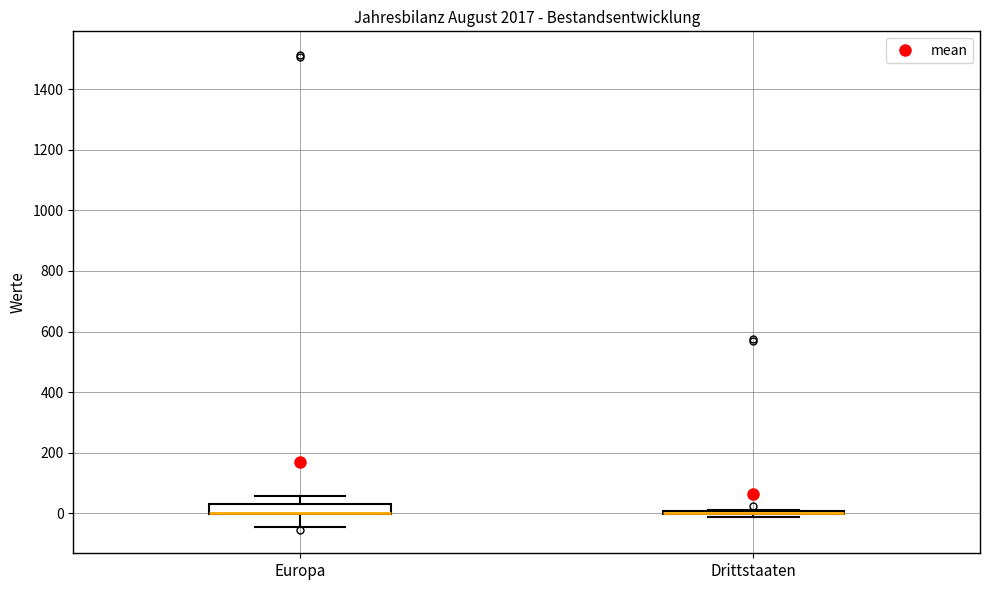

Reading left to right, read every box against the y-axis: the position of its median line, the range the box covers, and the ends of its whiskers. The values are not printed on the chart, so give them approximately, as read against the axis.

Europa: median 0 (drawn on the box's lower edge), box 0 to 20, whiskers -40 to 60
Drittstaaten: box collapsed to a line at 0, whiskers -20 to 20